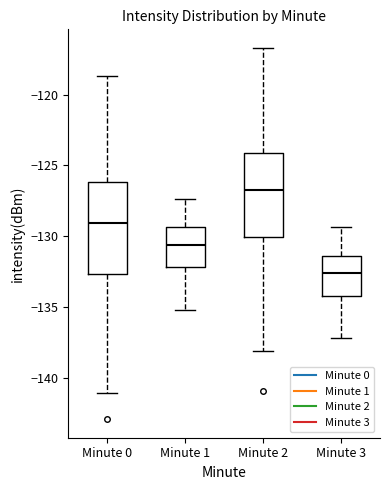

Where is the lower edge of the box for Minute 2 on the y-axis? The values are not printed on the chart, so give them approximately, as read against the axis.

-130.0